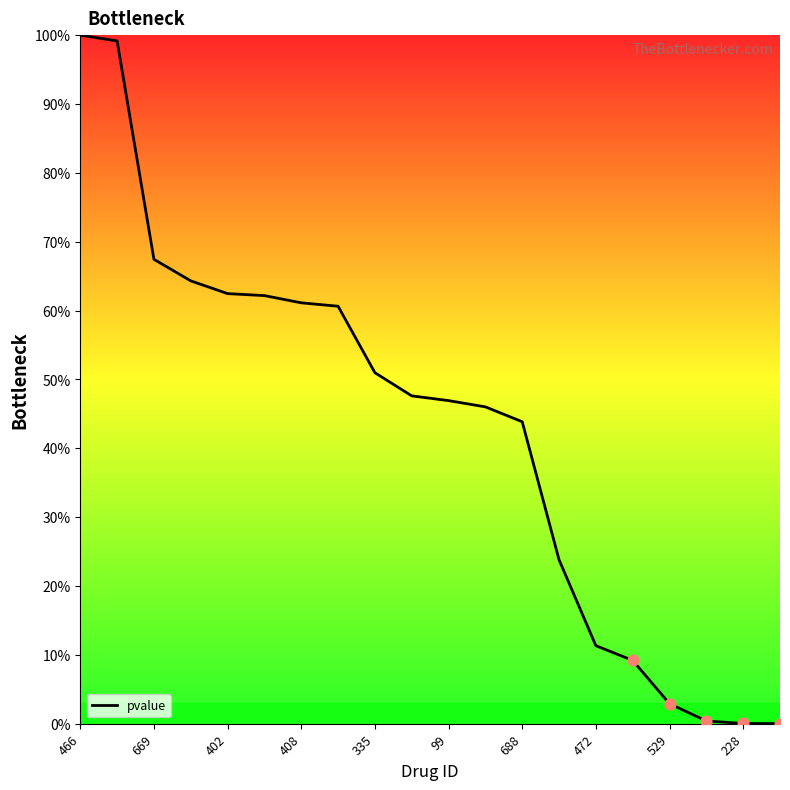

What is the greatest value displayed?

100.0